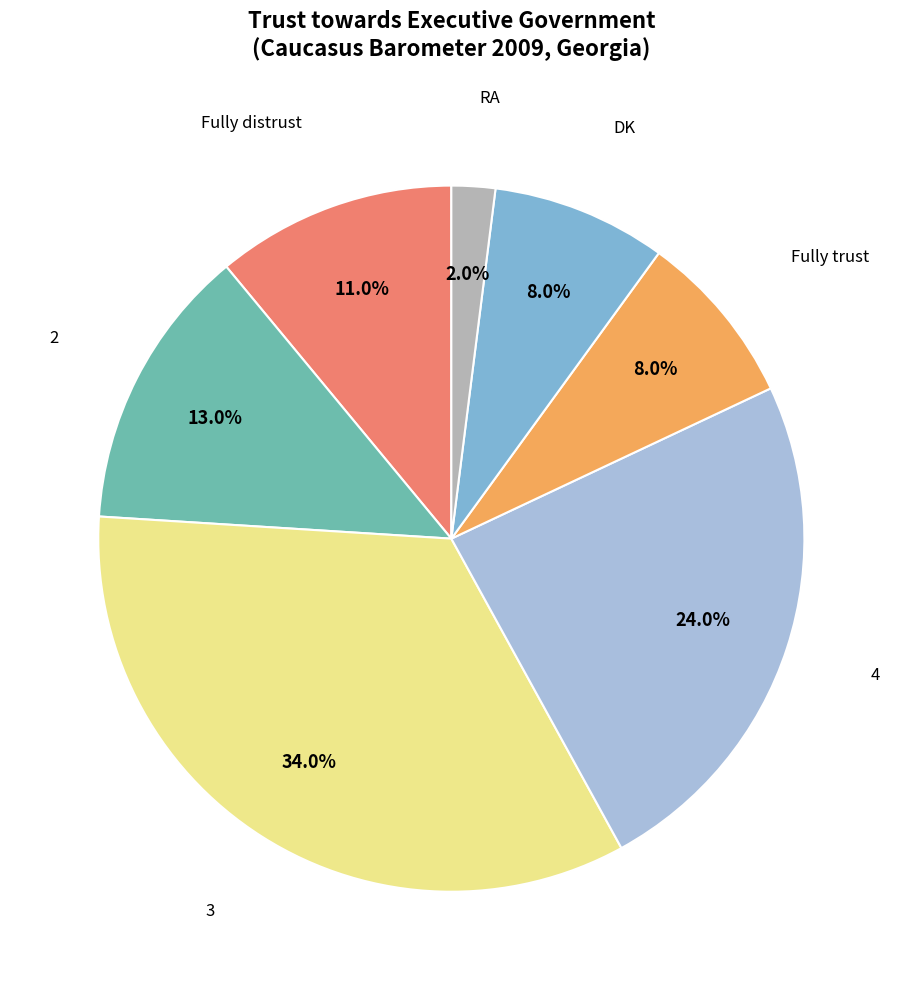

Is there any slice that represents more than half of the pie?

No